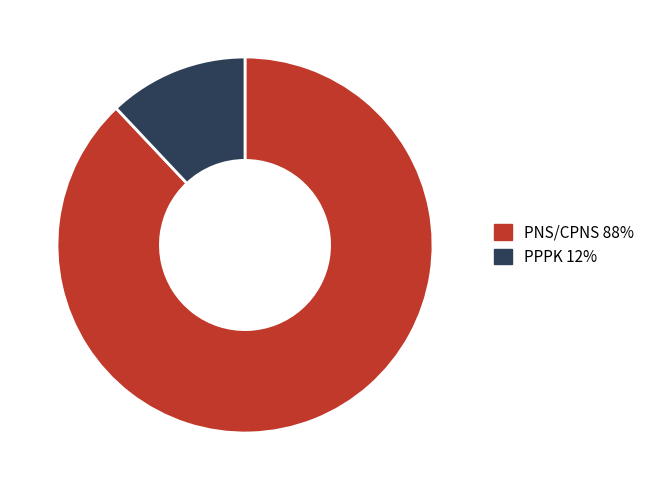

Is the sum of PNS/CPNS and PPPK greater than half?

Yes